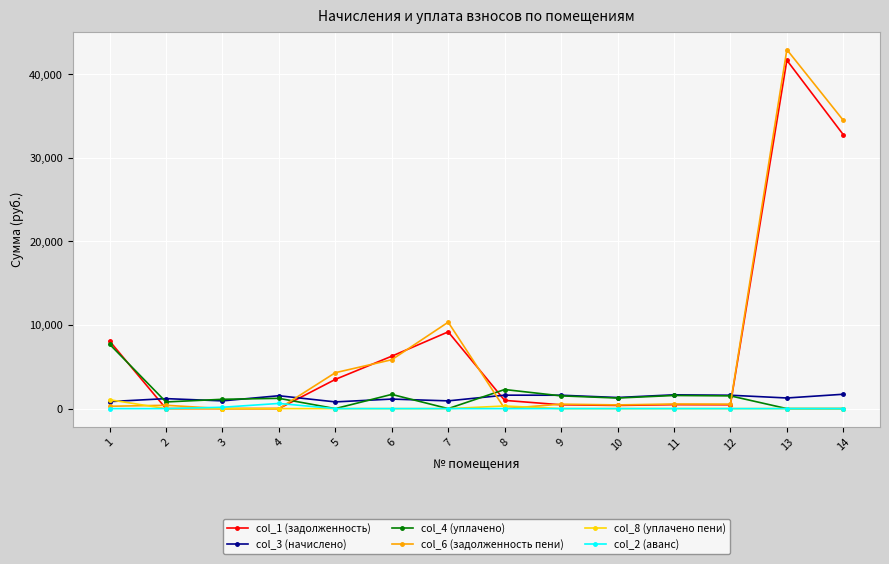

The value of col_4 (уплачено) at 8 is 2283.3. True or false?

True